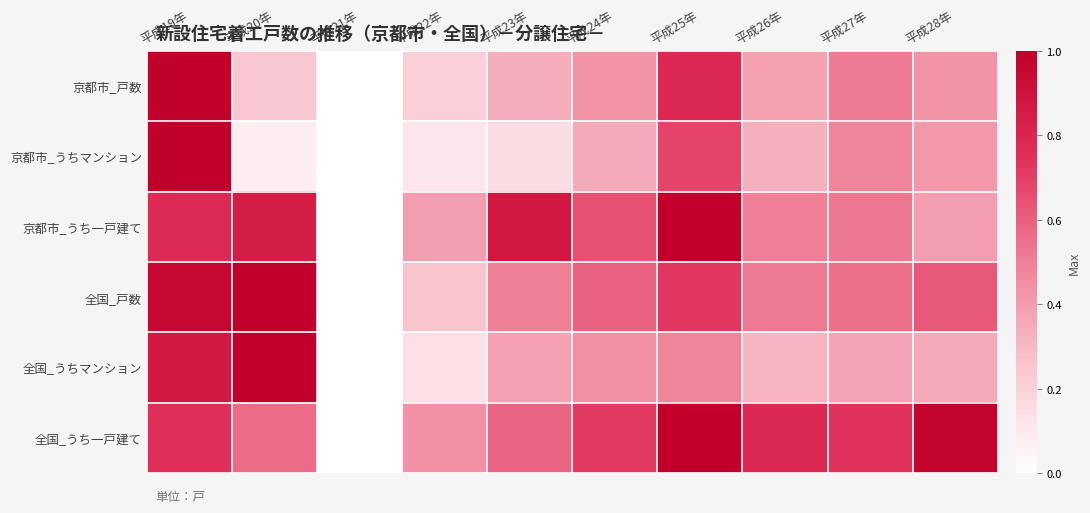

Reading right to left, transcribe all the data shown in this chart.

京都市_戸数: 平成28年=0.4	平成27年=0.5	平成26年=0.4	平成25年=0.8	平成24年=0.4	平成23年=0.3	平成22年=0.2	平成21年=0.0	平成20年=0.2	平成19年=1.0
京都市_うちマンション: 平成28年=0.4	平成27年=0.5	平成26年=0.3	平成25年=0.7	平成24年=0.3	平成23年=0.2	平成22年=0.1	平成21年=0.0	平成20年=0.1	平成19年=1.0
京都市_うち一戸建て: 平成28年=0.4	平成27年=0.5	平成26年=0.5	平成25年=1.0	平成24年=0.6	平成23年=0.9	平成22年=0.4	平成21年=0.0	平成20年=0.8	平成19年=0.8
全国_戸数: 平成28年=0.6	平成27年=0.6	平成26年=0.5	平成25年=0.7	平成24年=0.6	平成23年=0.5	平成22年=0.3	平成21年=0.0	平成20年=1.0	平成19年=1.0
全国_うちマンション: 平成28年=0.4	平成27年=0.4	平成26年=0.3	平成25年=0.5	平成24年=0.4	平成23年=0.4	平成22年=0.1	平成21年=0.0	平成20年=1.0	平成19年=0.9
全国_うち一戸建て: 平成28年=1.0	平成27年=0.7	平成26年=0.8	平成25年=1.0	平成24年=0.7	平成23年=0.6	平成22年=0.4	平成21年=0.0	平成20年=0.6	平成19年=0.8